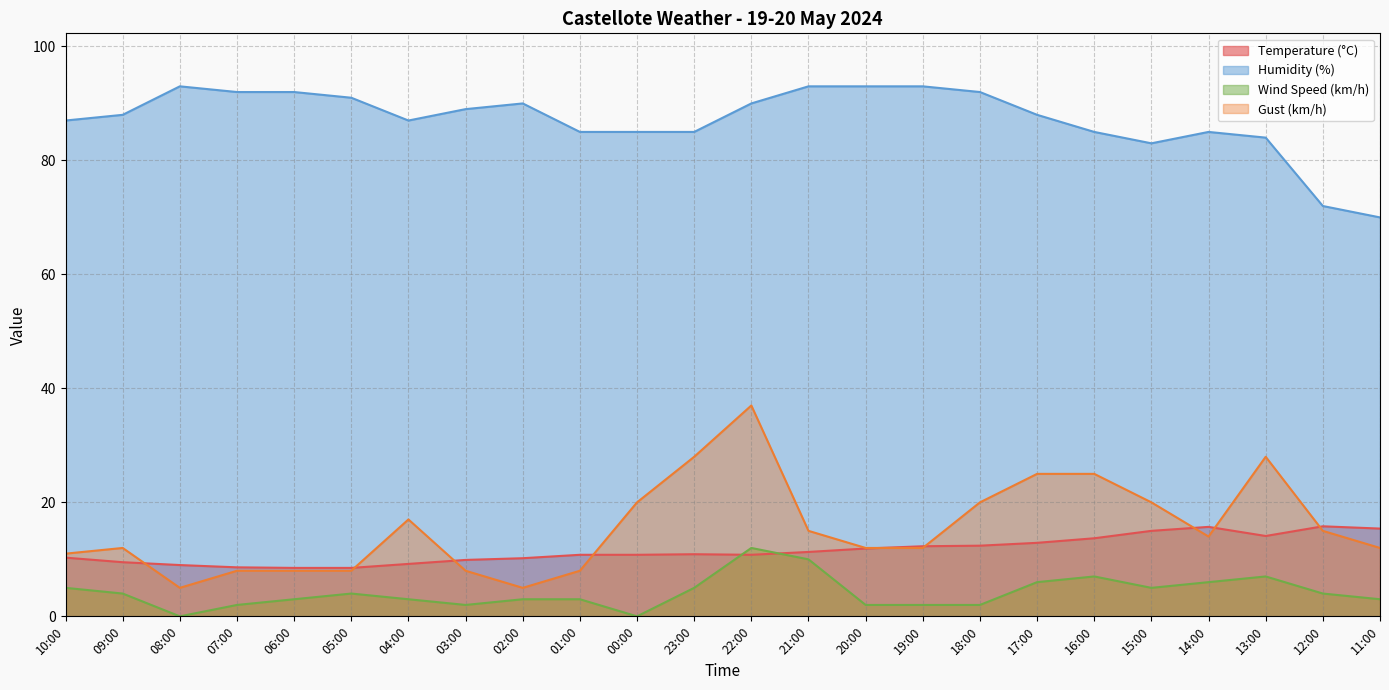

True or false: Temperature (°C) has more than 2 points higher than both neighbors.

True